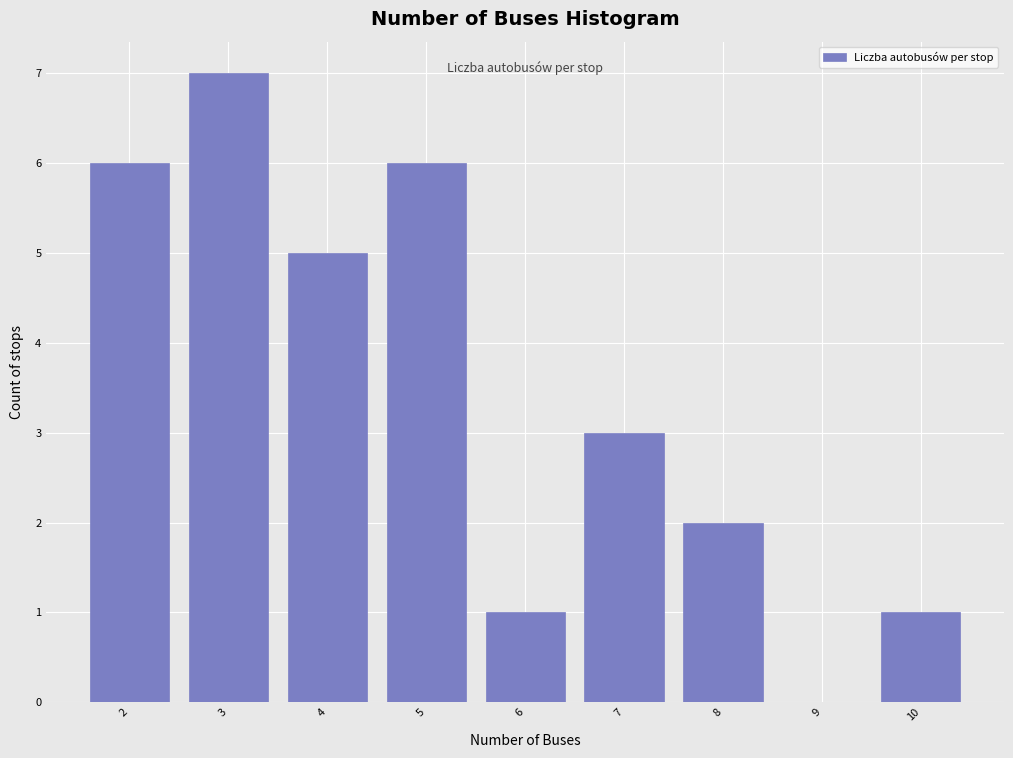

Reading right to left, what are all the values shown in this chart?

10=1	9=0	8=2	7=3	6=1	5=6	4=5	3=7	2=6